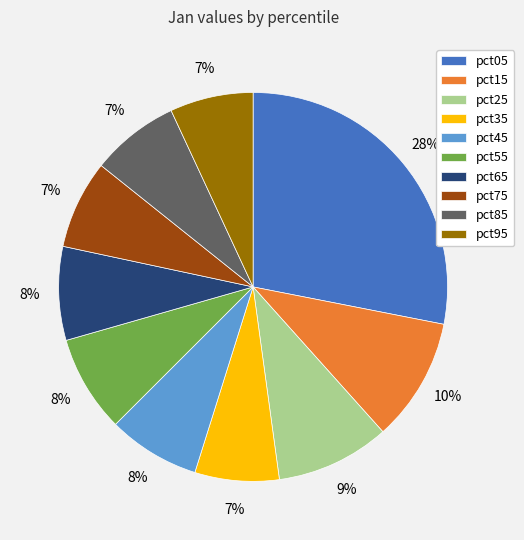

The pct25 slice represents 1% of the pie. True or false?

False